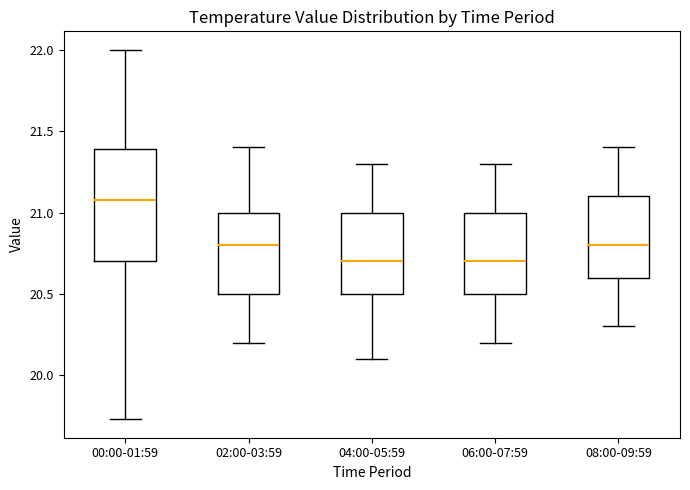

Reading left to right, read every box against the y-axis: the position of its median line, the range the box covers, and the ends of its whiskers. The values are not printed on the chart, so give them approximately, as read against the axis.

00:00-01:59: median 21.10, box 20.70 to 21.40, whiskers 19.75 to 22.00
02:00-03:59: median 20.80, box 20.50 to 21.00, whiskers 20.20 to 21.40
04:00-05:59: median 20.70, box 20.50 to 21.00, whiskers 20.10 to 21.30
06:00-07:59: median 20.70, box 20.50 to 21.00, whiskers 20.20 to 21.30
08:00-09:59: median 20.80, box 20.60 to 21.10, whiskers 20.30 to 21.40